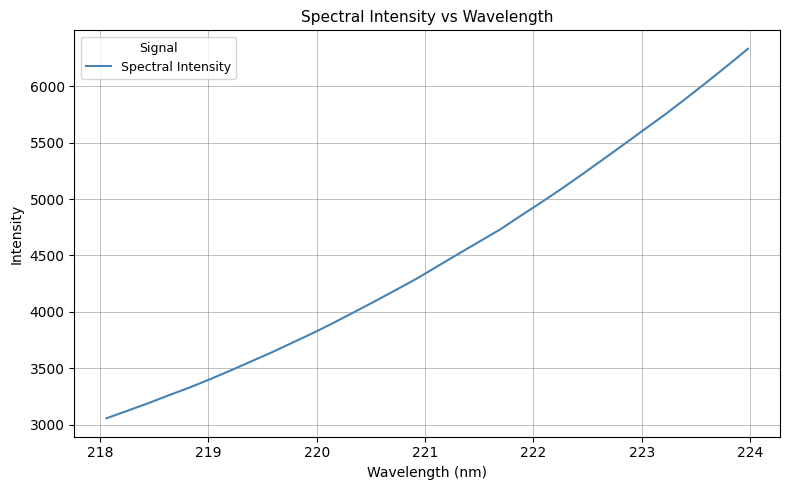

What is the greatest value displayed?

6333.6